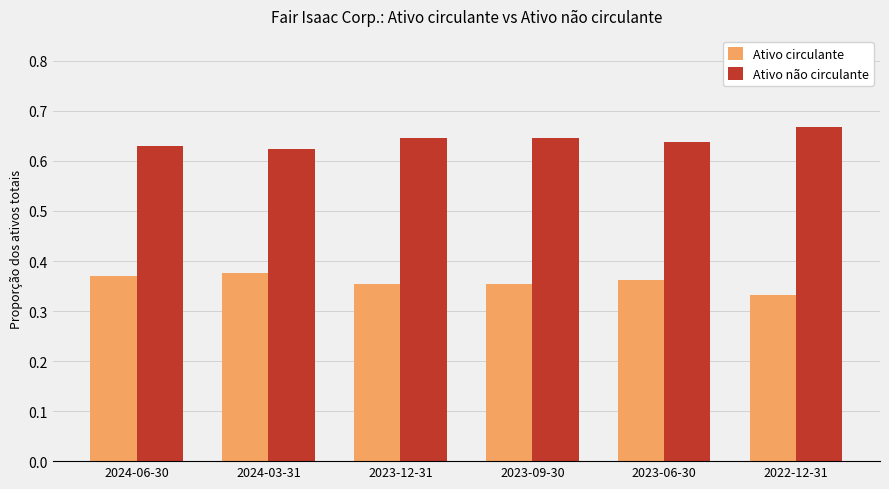

List the series in order of their peak value, lowest first.

Ativo circulante, Ativo não circulante